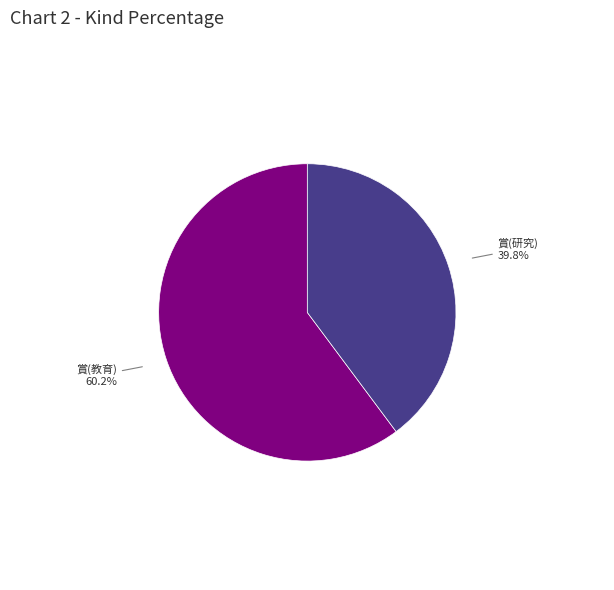

Is there a majority slice in this chart?

Yes